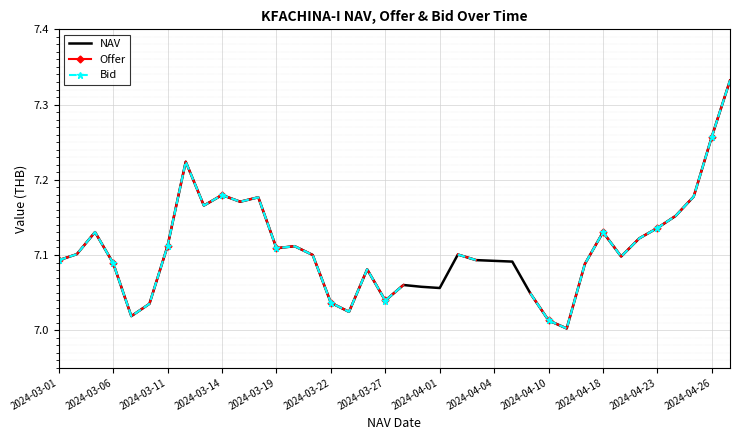

Is it true that Bid equals 11.2 at 2024-03-22?

False